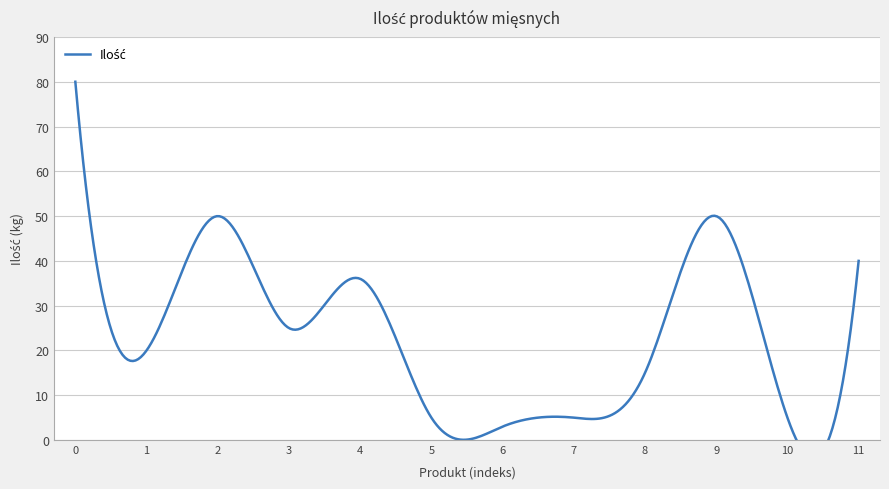

True or false: the data has more than 2 interior local peaks.

True